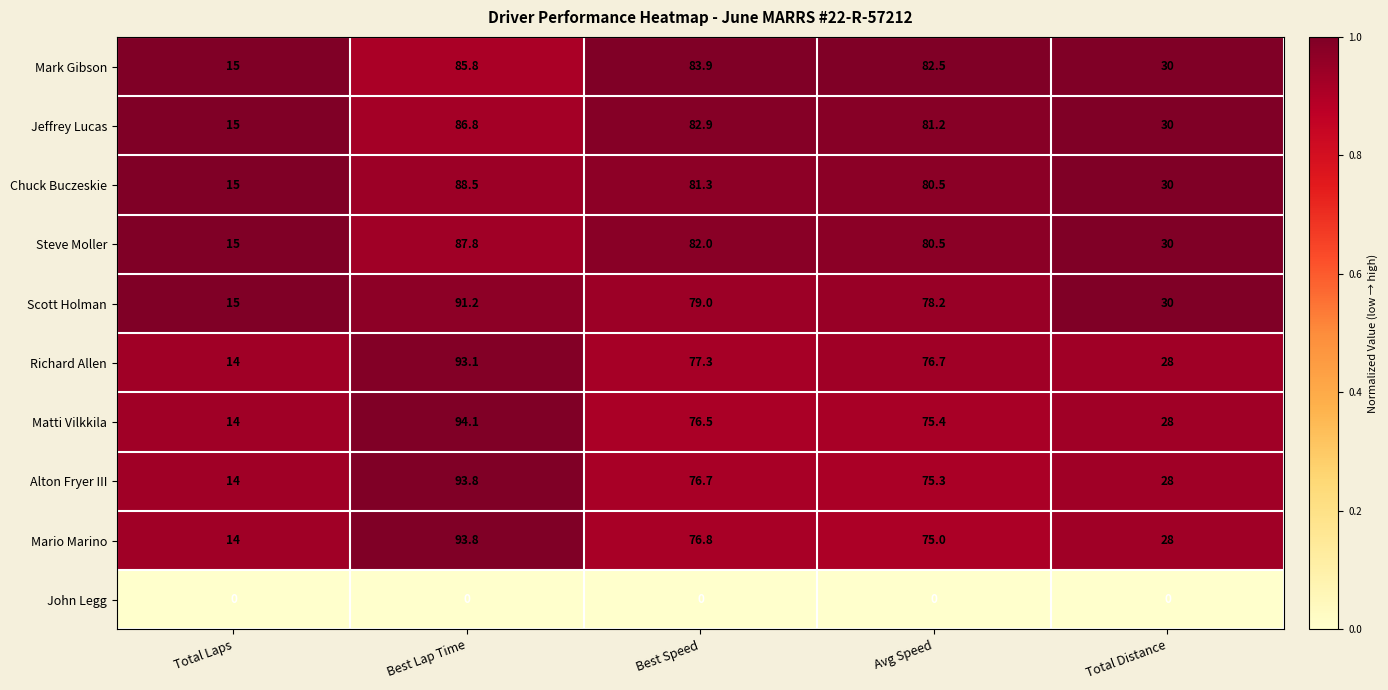

The value of Alton Fryer III at Best Speed is 76.7. True or false?

True